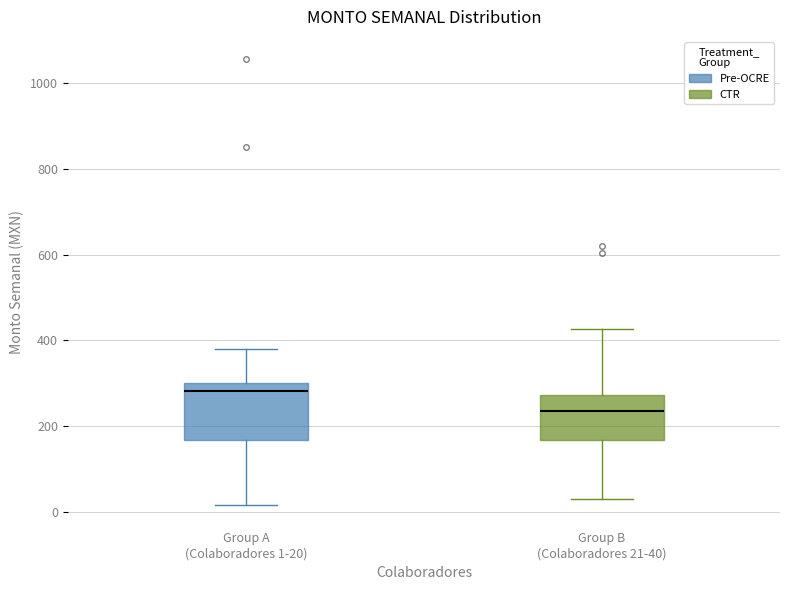

Reading left to right, read every box against the y-axis: the position of its median line, the range the box covers, and the ends of its whiskers. The values are not printed on the chart, so give them approximately, as read against the axis.

Group A (Colaboradores 1-20): median 280, box 160 to 300, whiskers 20 to 380
Group B (Colaboradores 21-40): median 240, box 160 to 280, whiskers 20 to 420